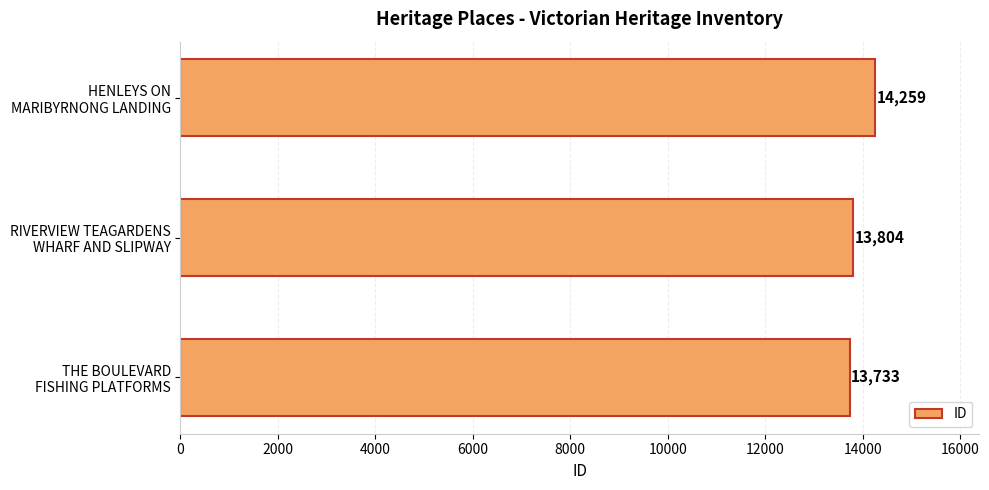

Reading bottom to top, transcribe all the data shown in this chart.

13733	13804	14259